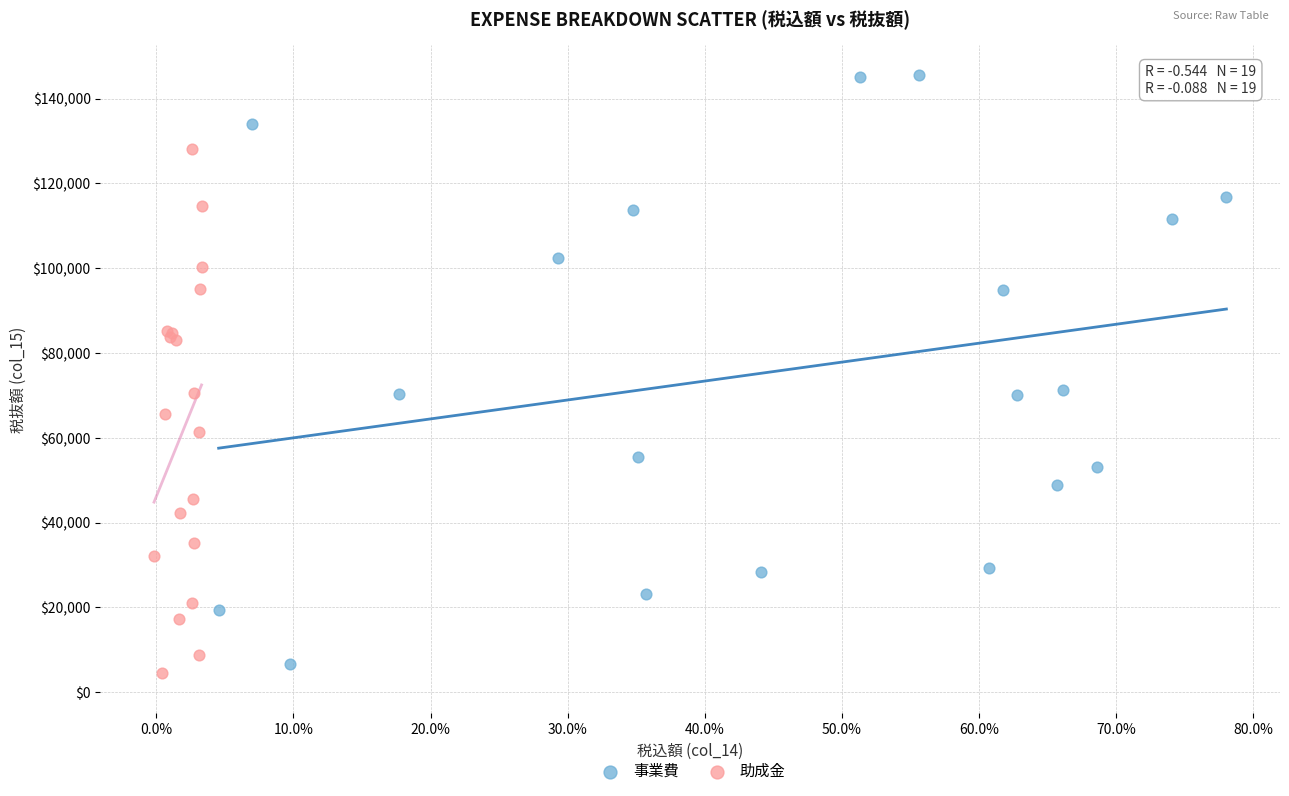

Which series has the largest Y range (max minus min)?

事業費